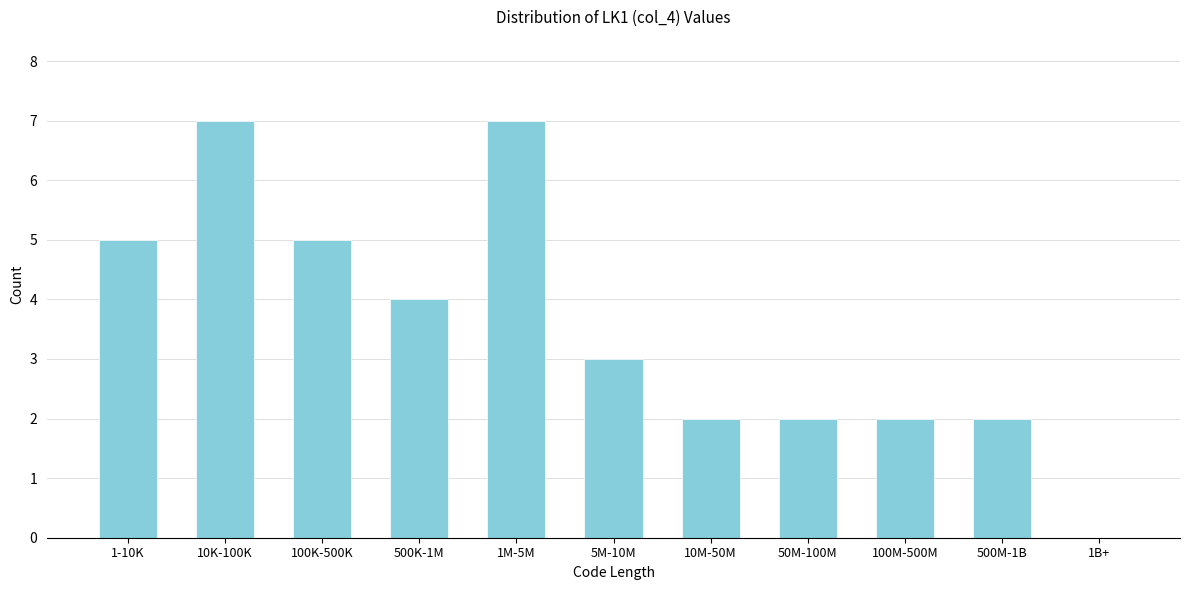

Reading left to right, extract all data points from this chart.

1-10K=5	10K-100K=7	100K-500K=5	500K-1M=4	1M-5M=7	5M-10M=3	10M-50M=2	50M-100M=2	100M-500M=2	500M-1B=2	1B+=0